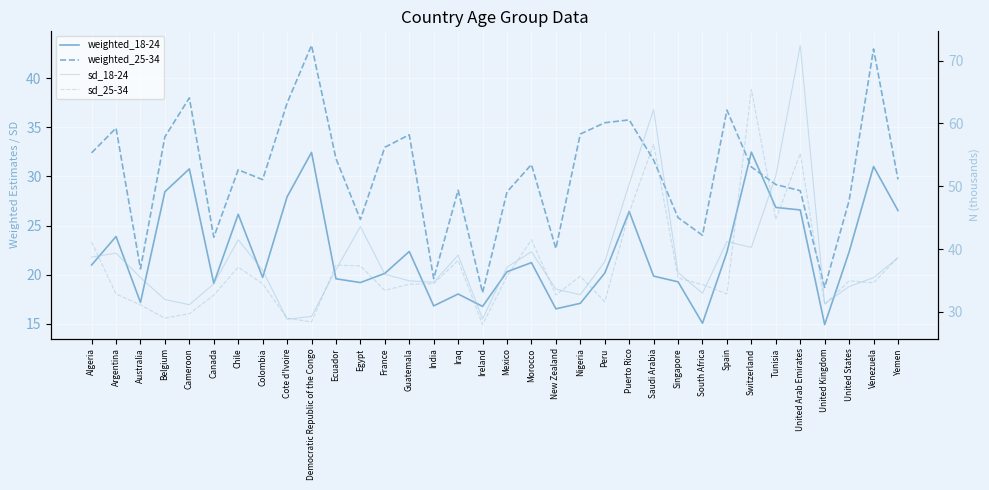

Which series has the largest total across all categories?

sd_18-24